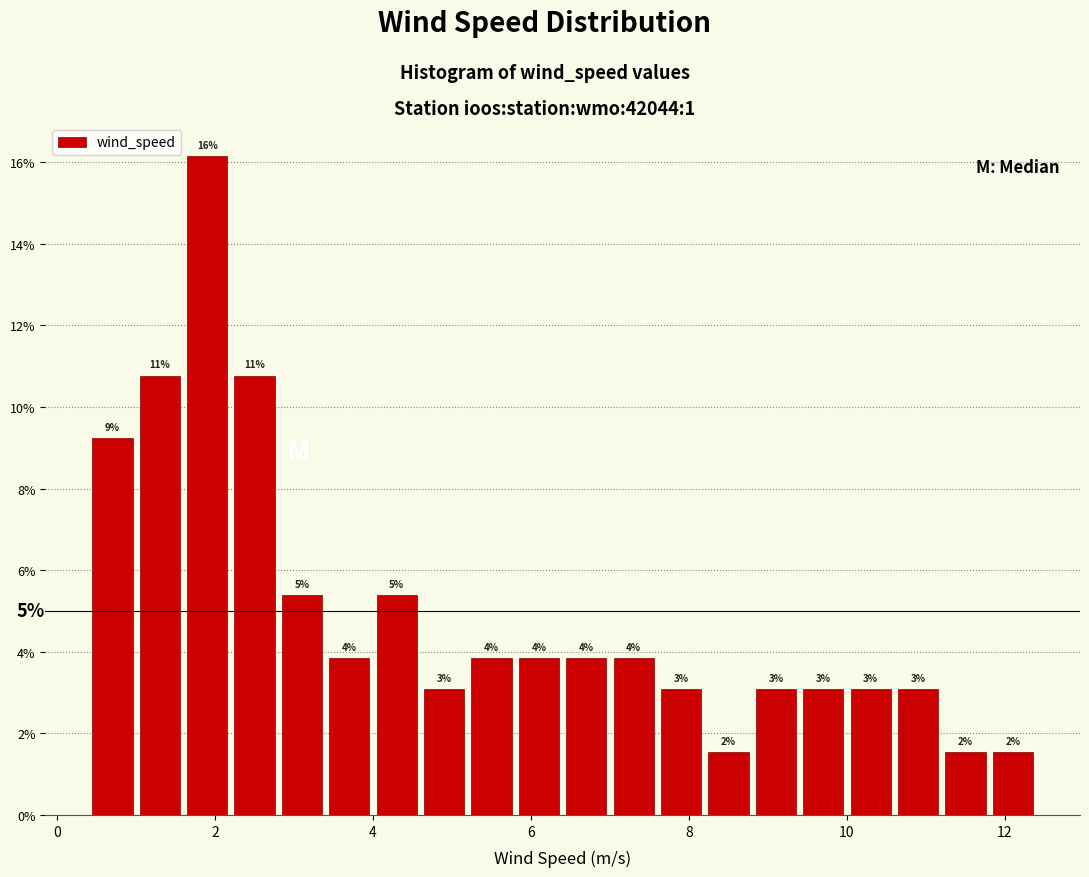

Around what value on the x-axis is the tallest bar? Give the approximate position of its centre, as read against the axis.

2.0